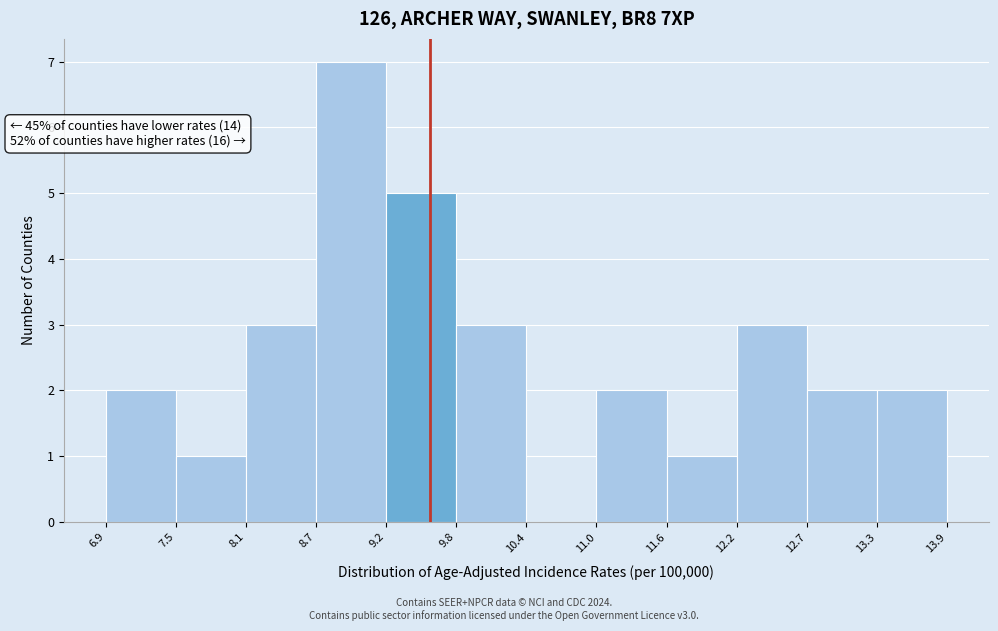

Over which range of the x-axis is the bar tallest?

8.7 to 9.2